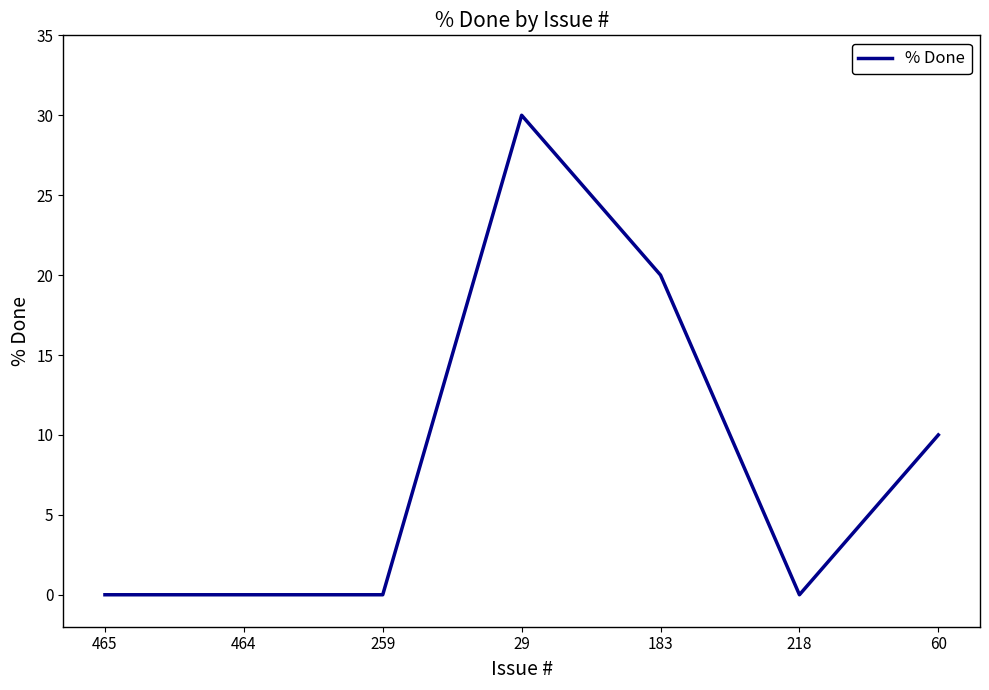

What is the change in value from 183 to 60?

-10